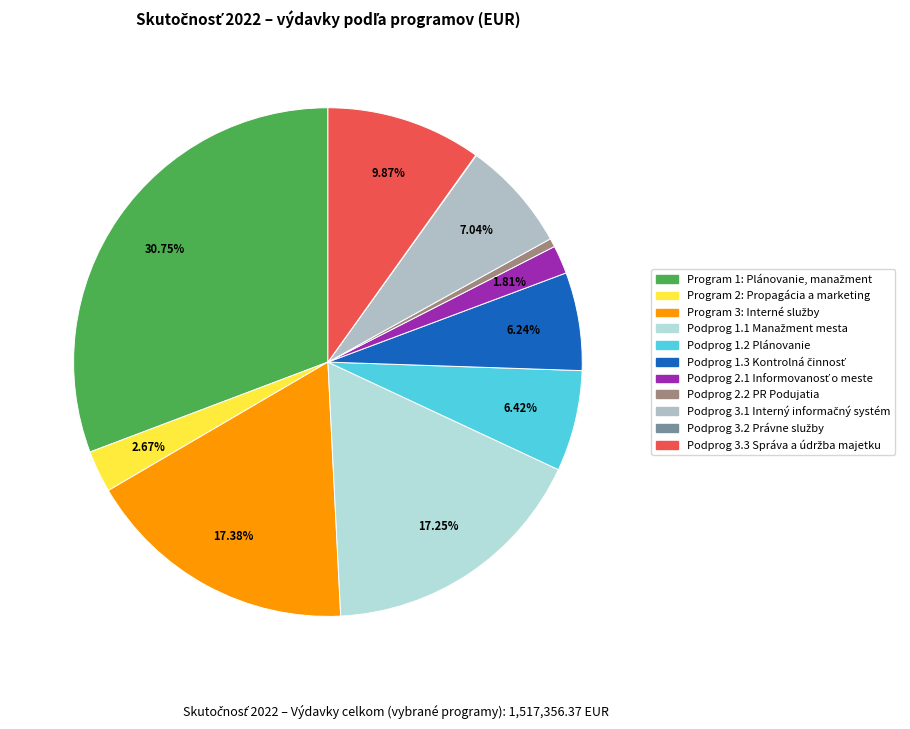

Is the sum of Podprog 3.2 Právne služby and Podprog 1.1 Manažment mesta greater than half?

No